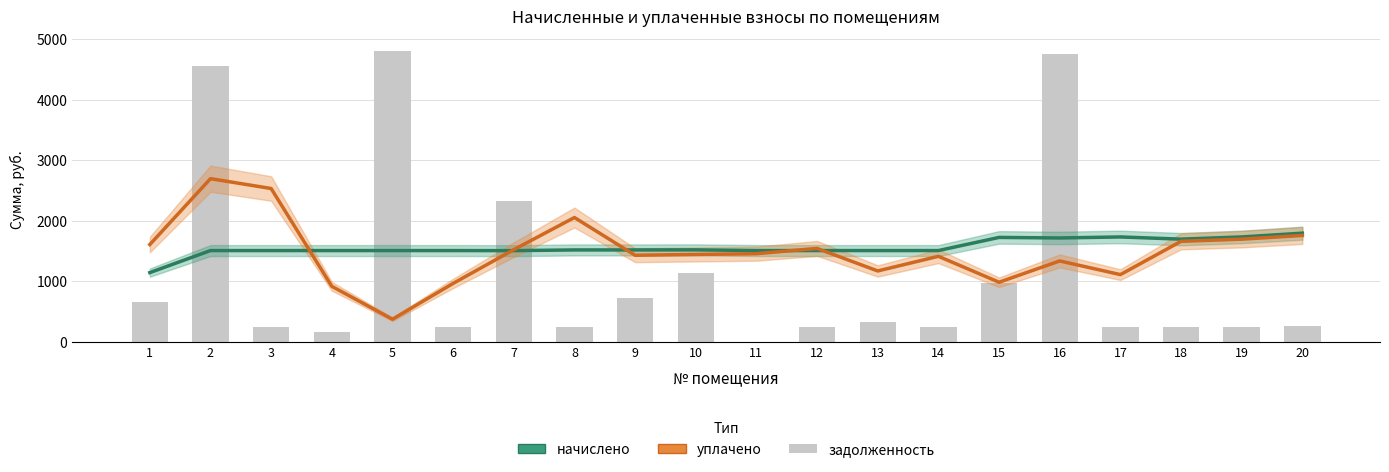

What is the difference between the second highest and minimum values in the уплачено series?

2158.5